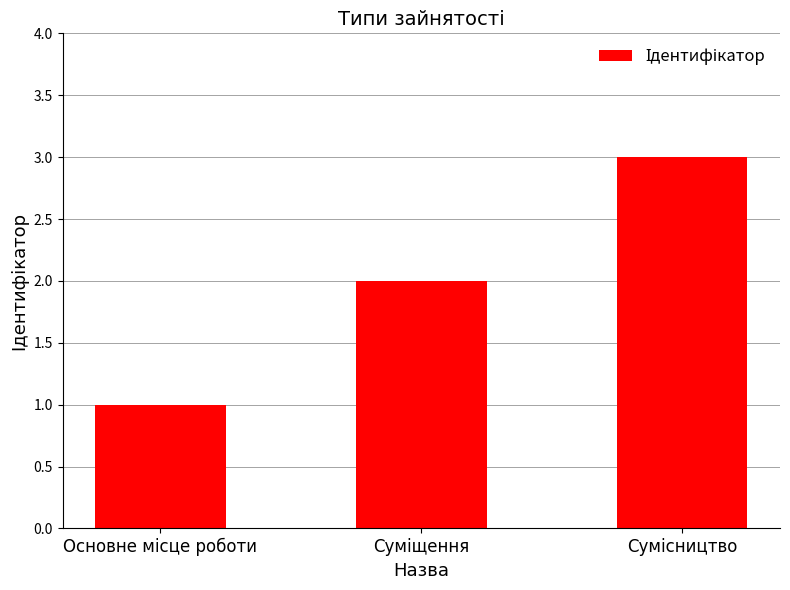

What is the maximum value shown in the chart?

3